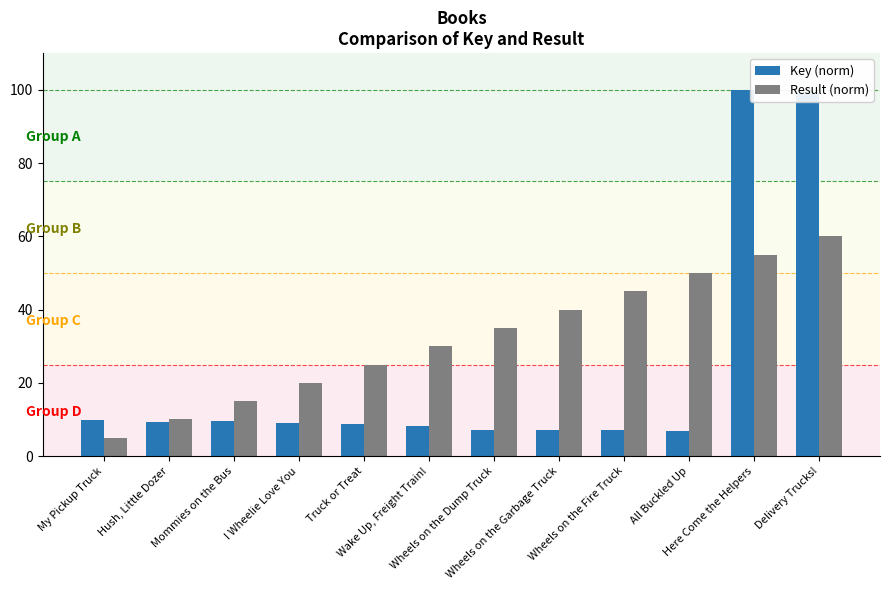

What is the difference between the Result (norm) values at All Buckled Up and I Wheelie Love You?

30.0